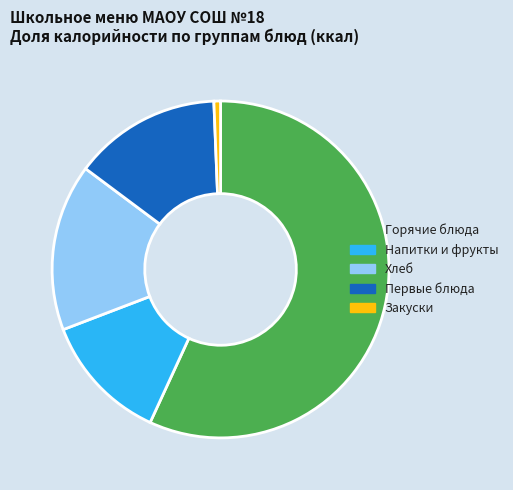

Rank the categories by value from lowest to highest.

Закуски, Напитки и фрукты, Первые блюда, Хлеб, Горячие блюда